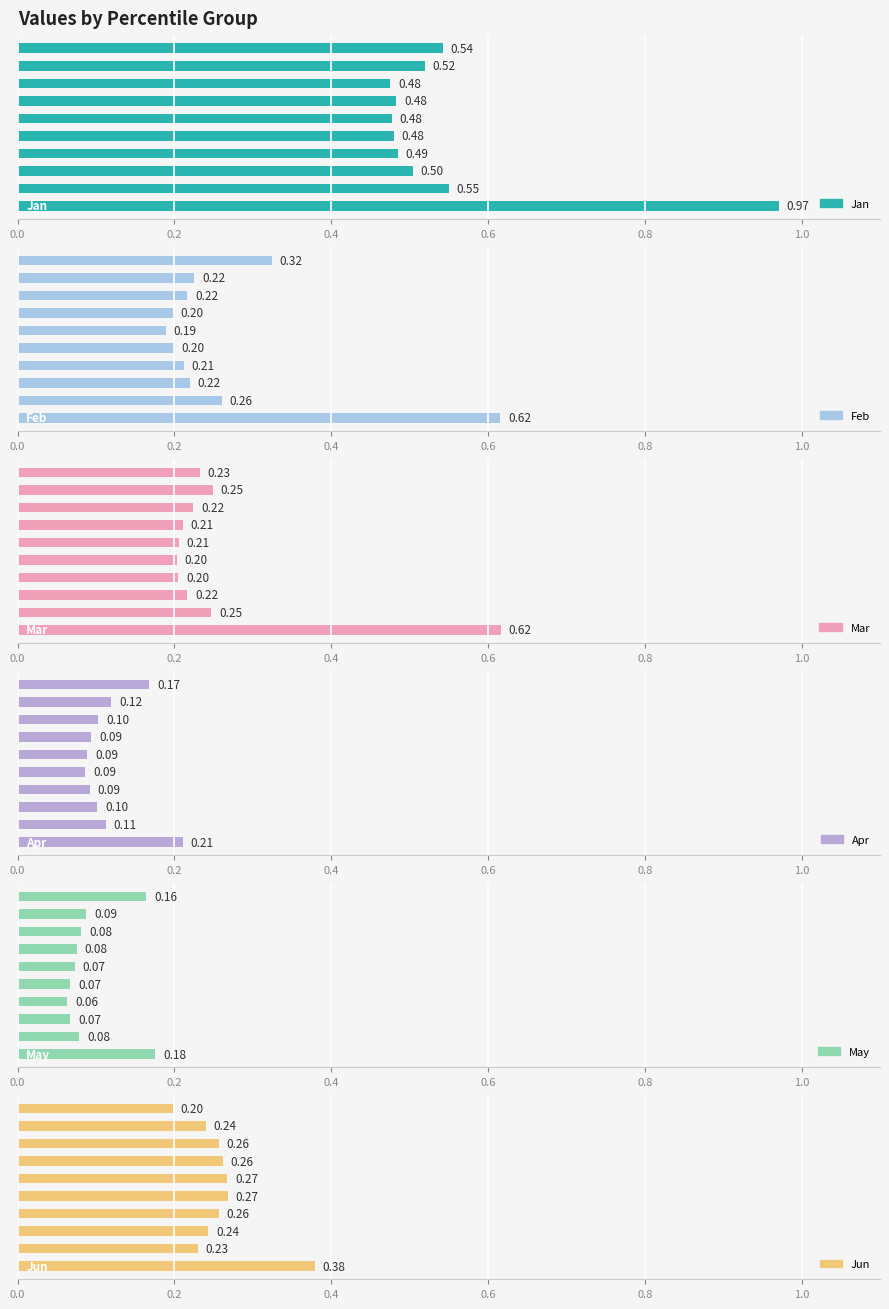

True or false: Mar has a value of 0.3 at 0.4.

False